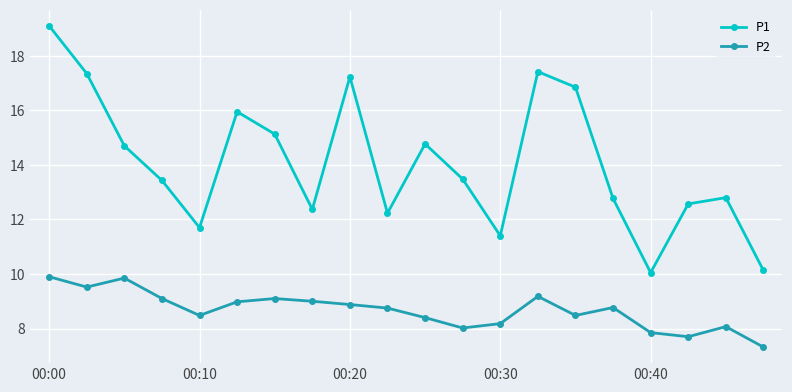

What is the highest value of the P2 series?

9.9